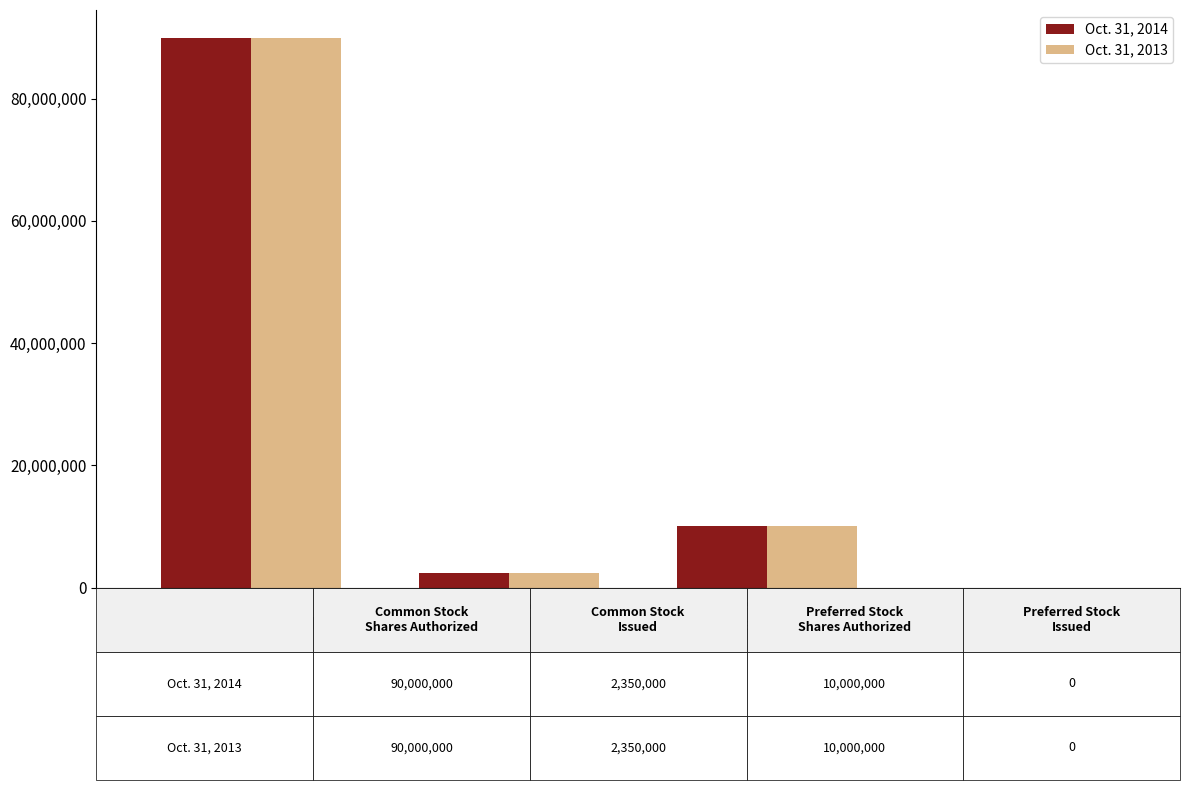

What is the sum of all Oct. 31, 2013 values?

102350000